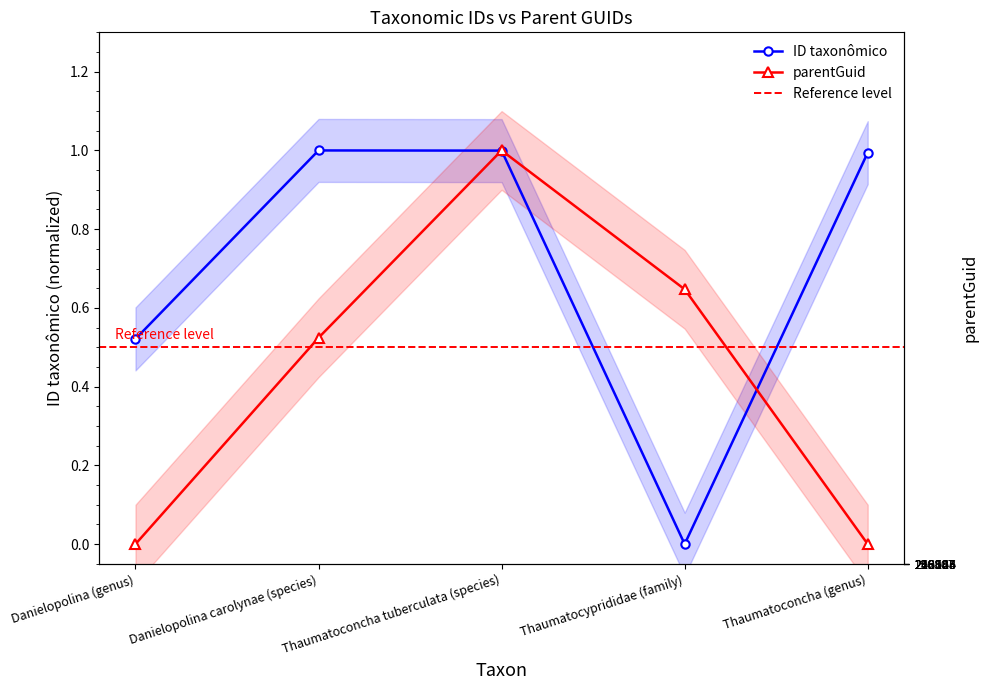

How many interior local peaks does the parentGuid series have?

1